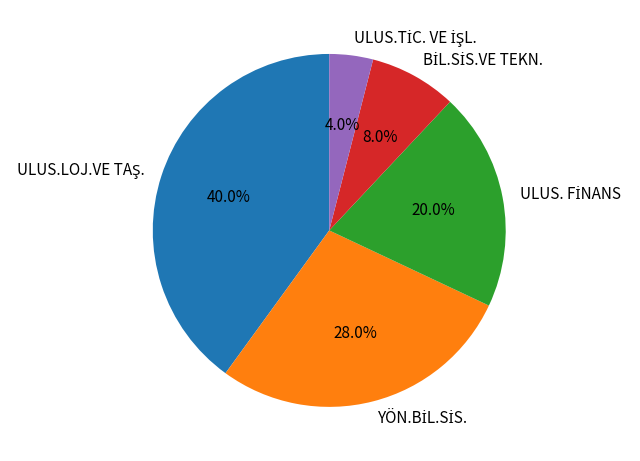

How many segments does this pie chart have?

5